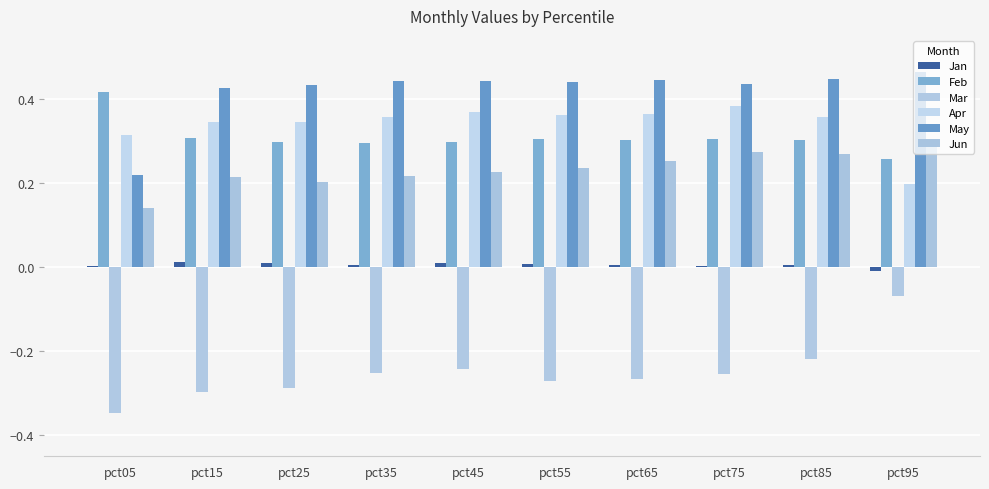

Which has a higher value, pct45 or pct25?

pct25